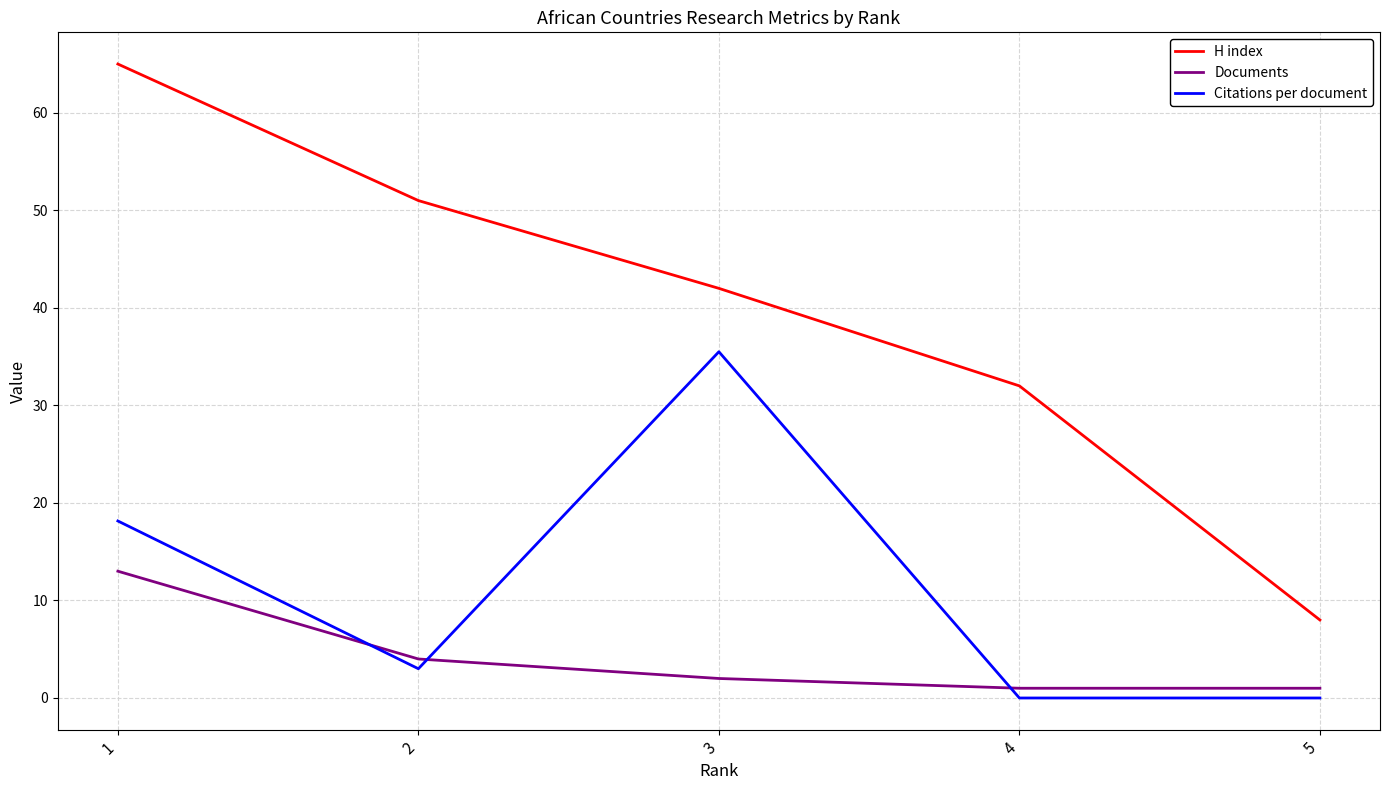

The value of H index at 4 is 32.0. True or false?

True